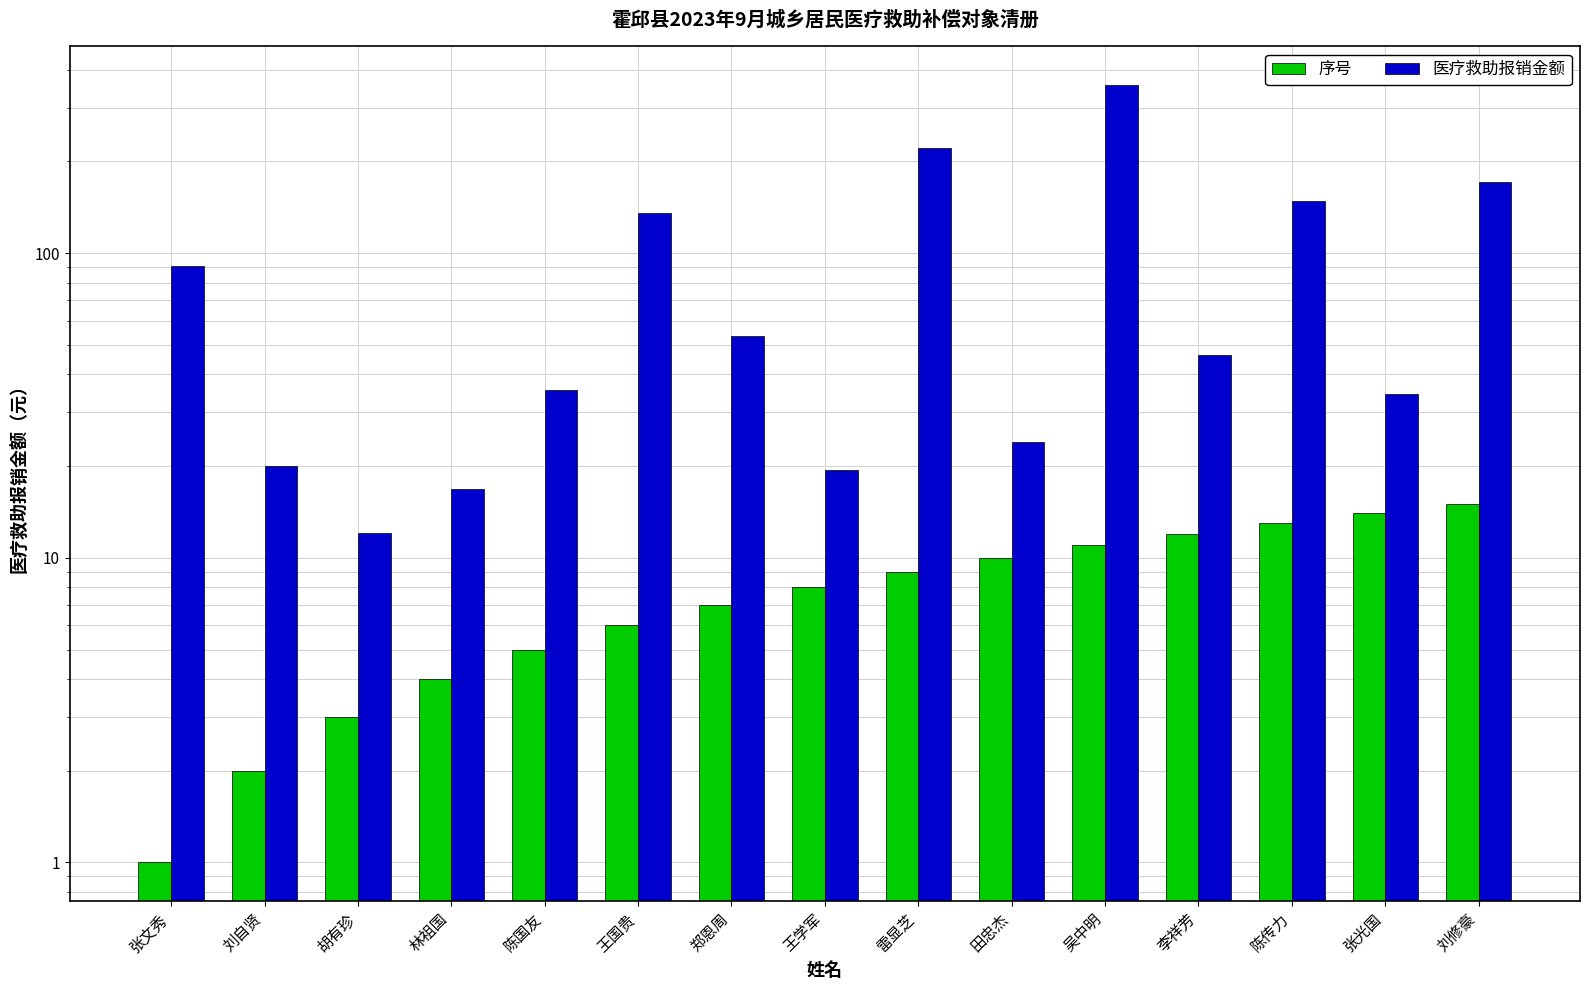

Between 张文秀 and 林祖国, which series saw the biggest shift?

医疗救助报销金额